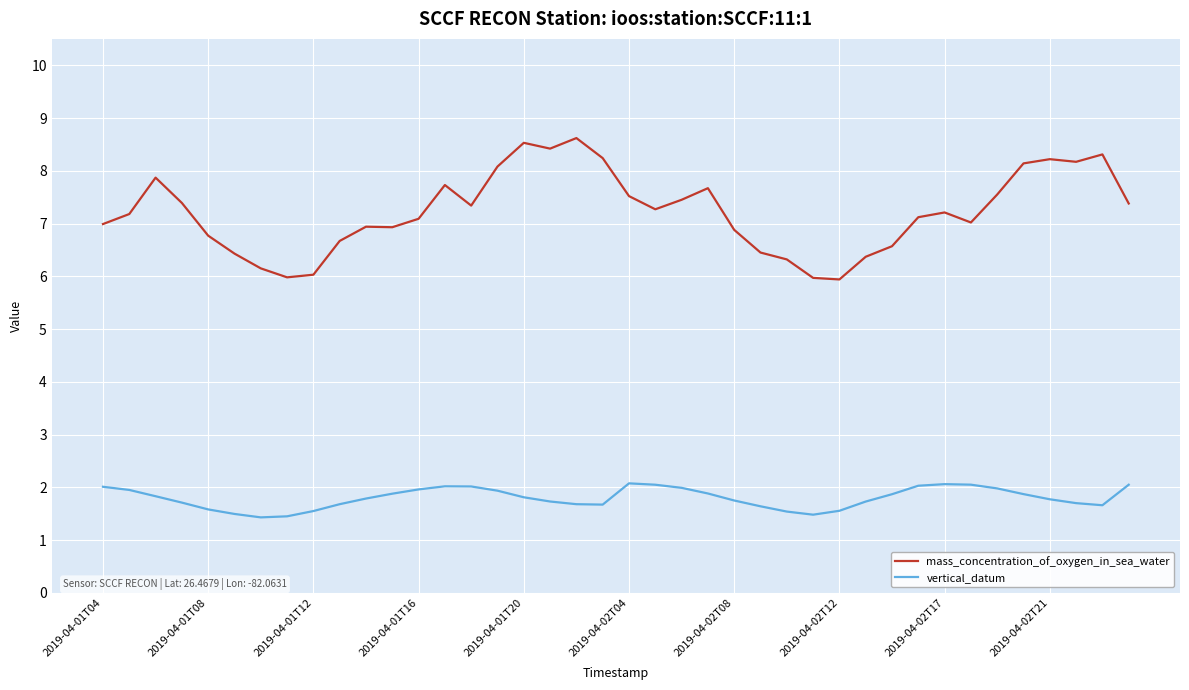

Which series has the largest total across all categories?

mass_concentration_of_oxygen_in_sea_water